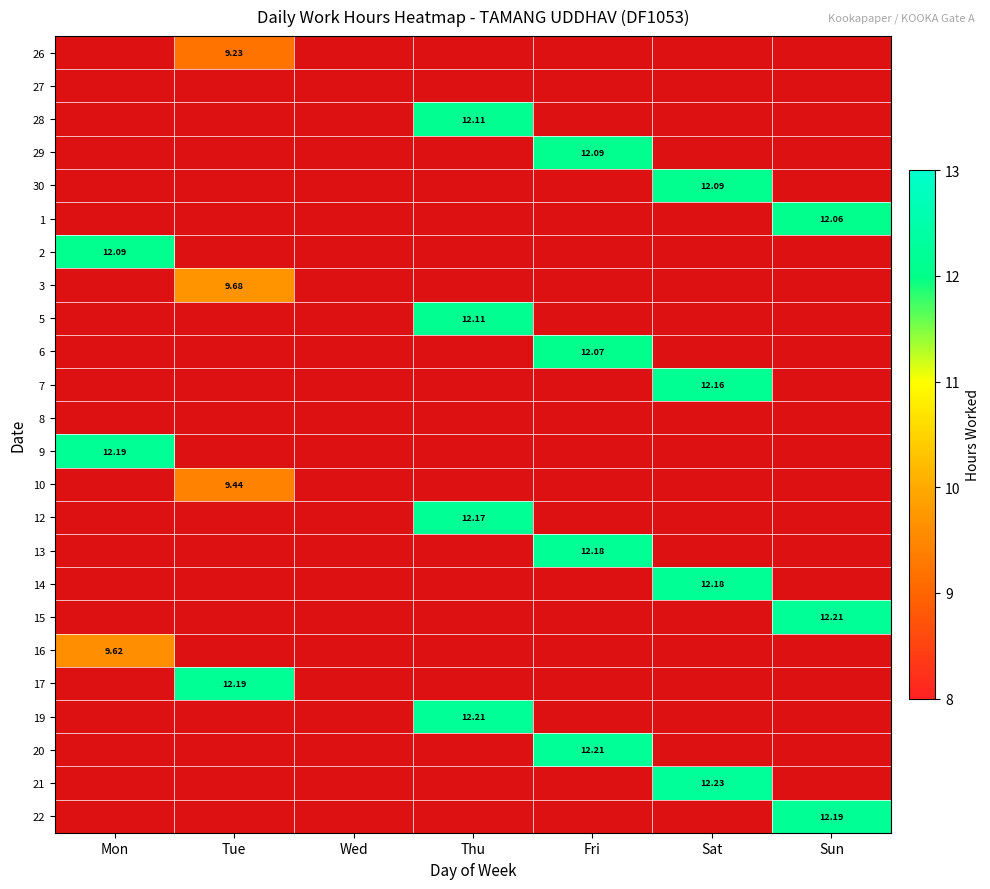

Is it true that 29 equals 1 at Thu?

False